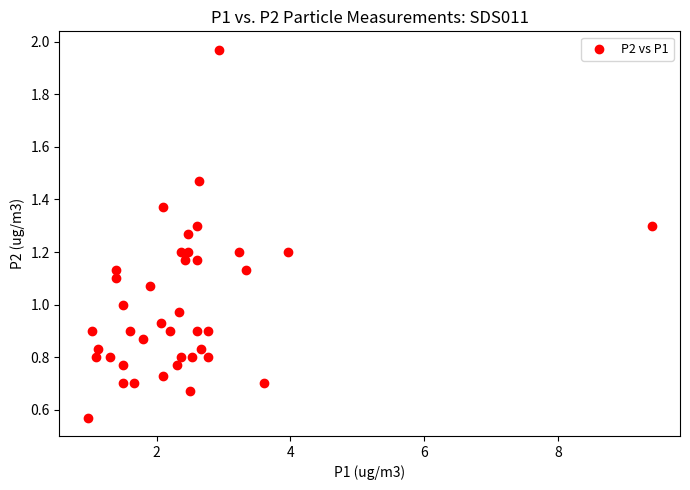

Count the number of points in this scatter plot.

40